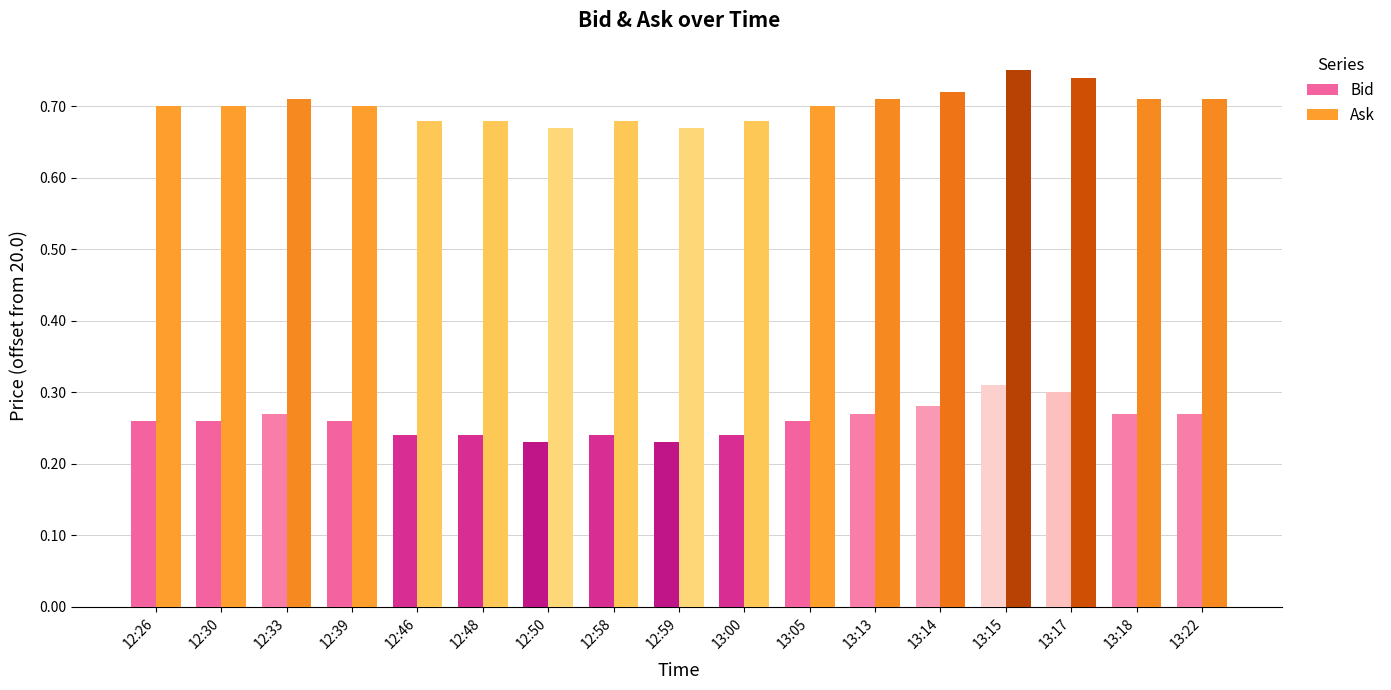

Is it true that Ask equals 0.4 at 13:00?

False